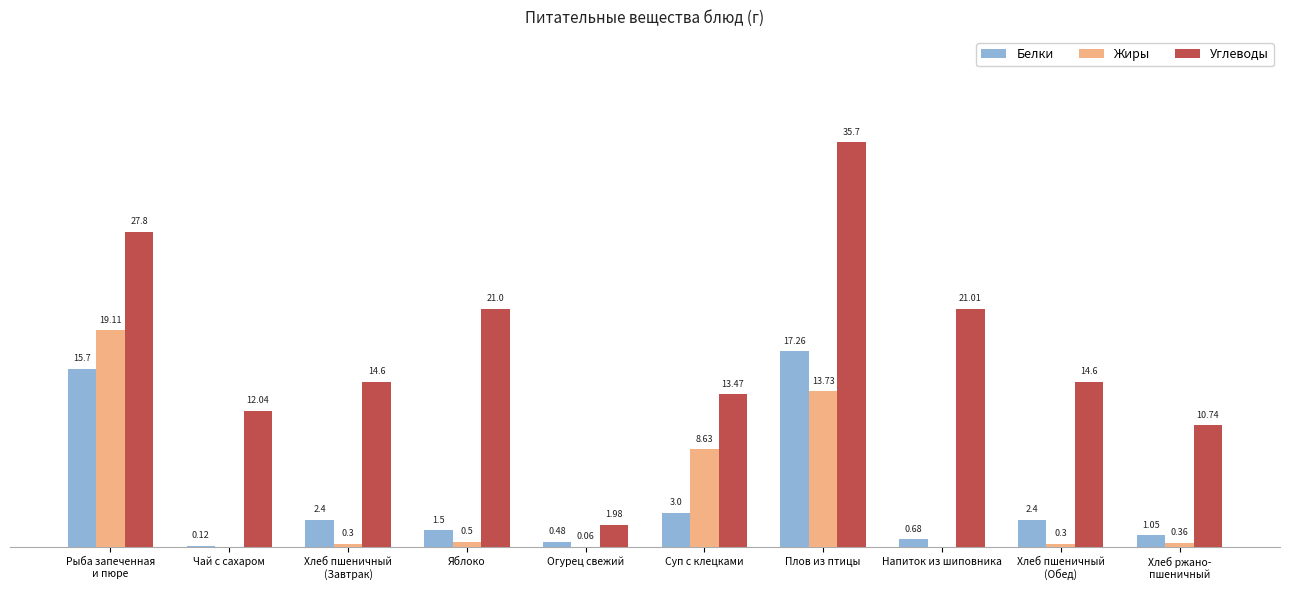

At which category does the chart reach its peak across all series?

Плов из птицы